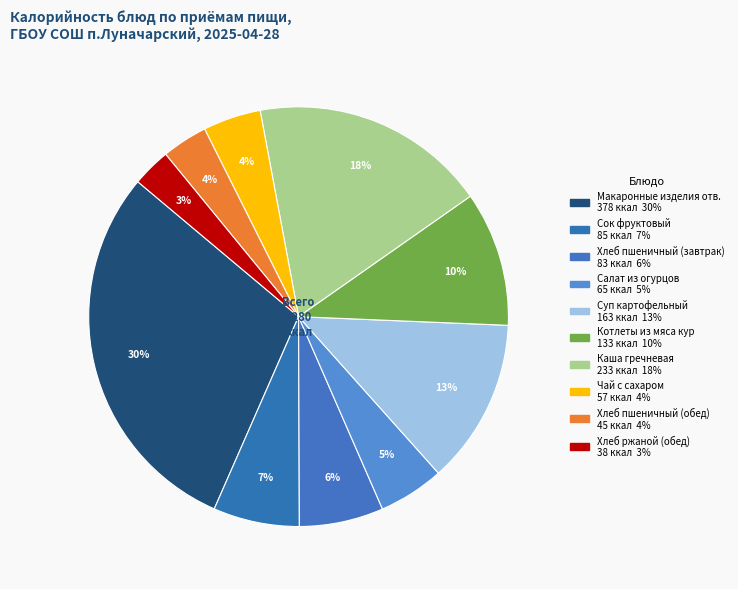

To the nearest percent, what percentage of the pie is Котлеты из мяса кур?

10%